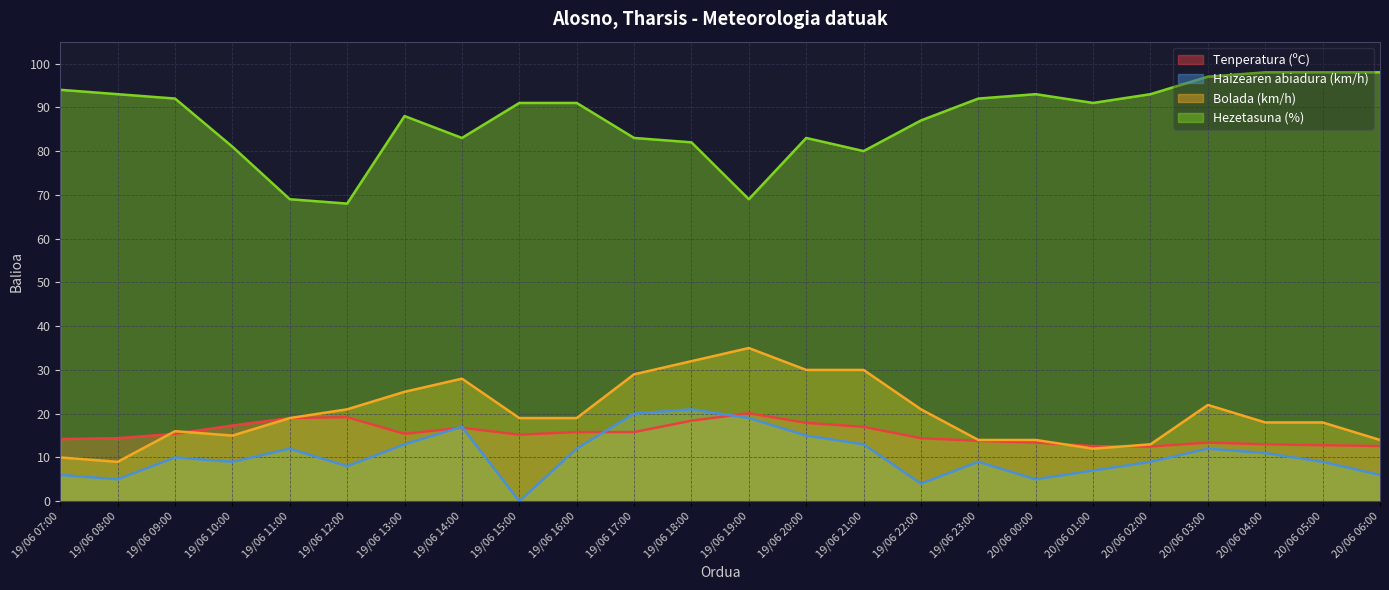

Count the number of categories in the chart.

24